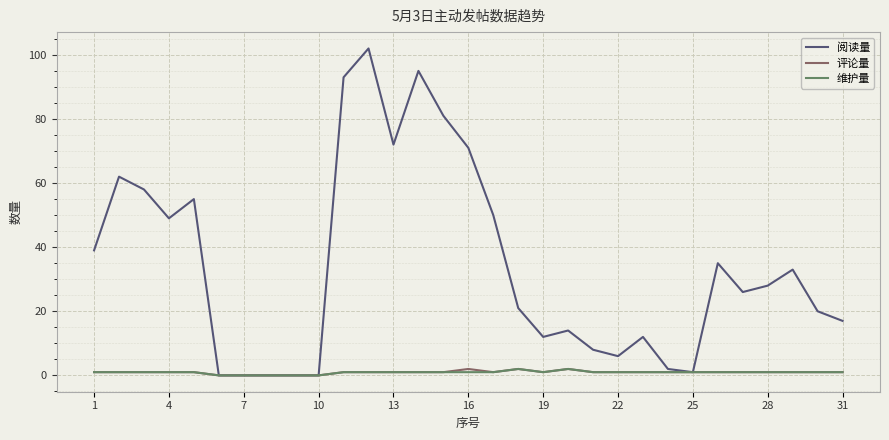

Which series has the largest total across all categories?

阅读量